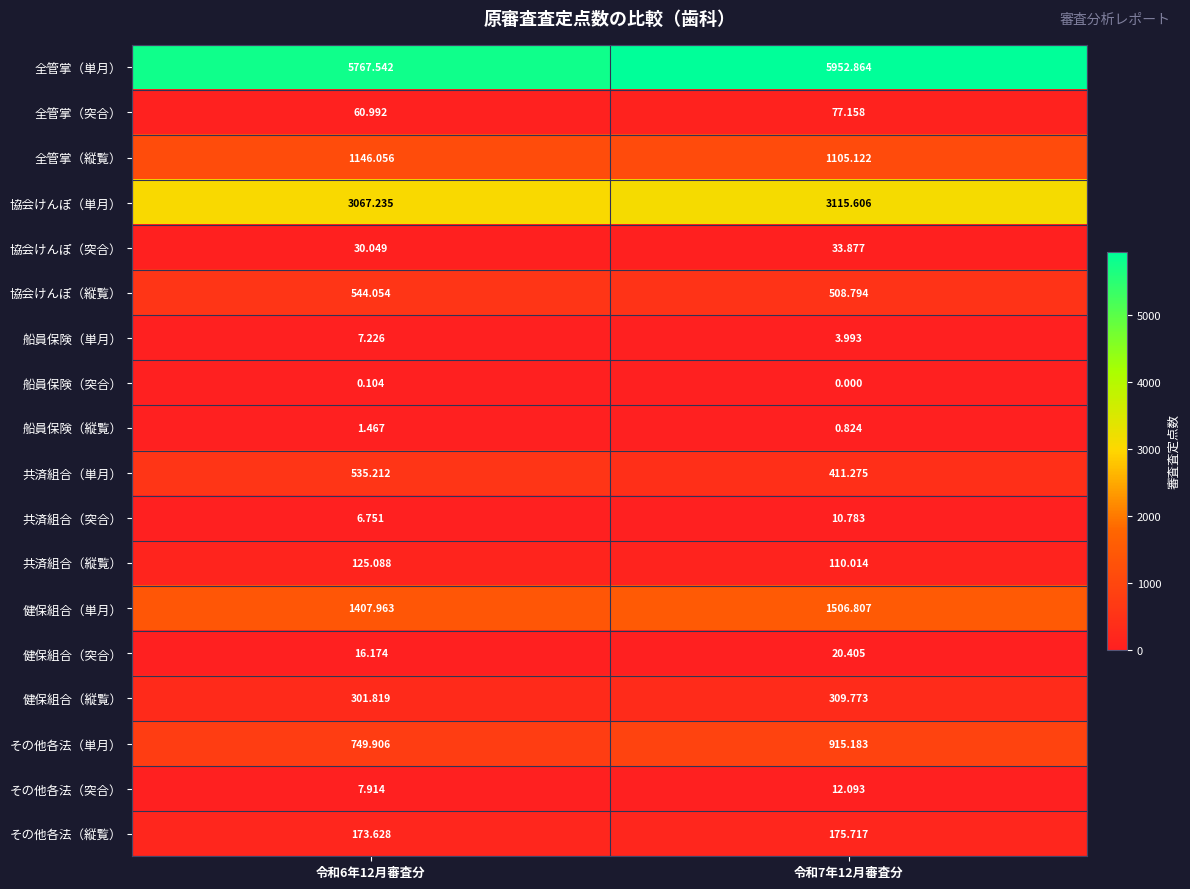

Which series has the largest range (max minus min)?

全管掌（単月）